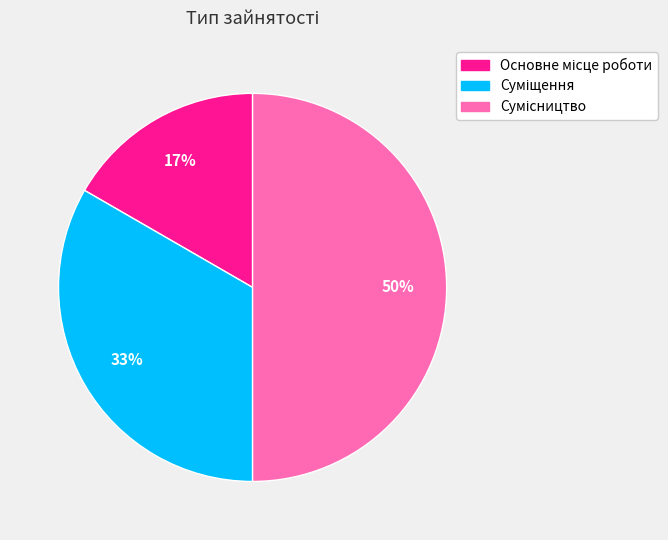

To the nearest percent, what is the average slice percentage?

33%